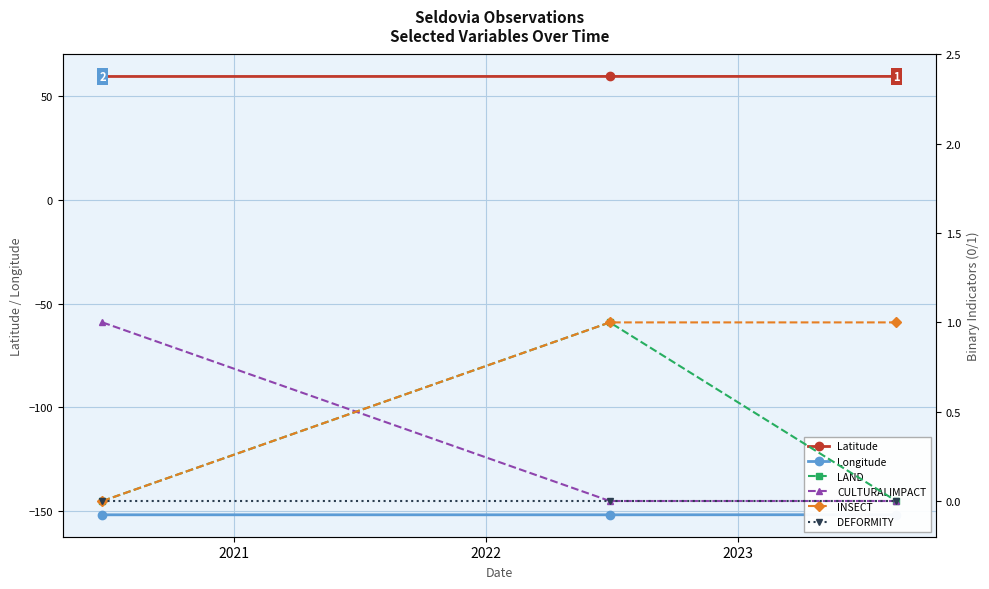

What is the value of the Latitude point at the 2nd from the left?

59.5